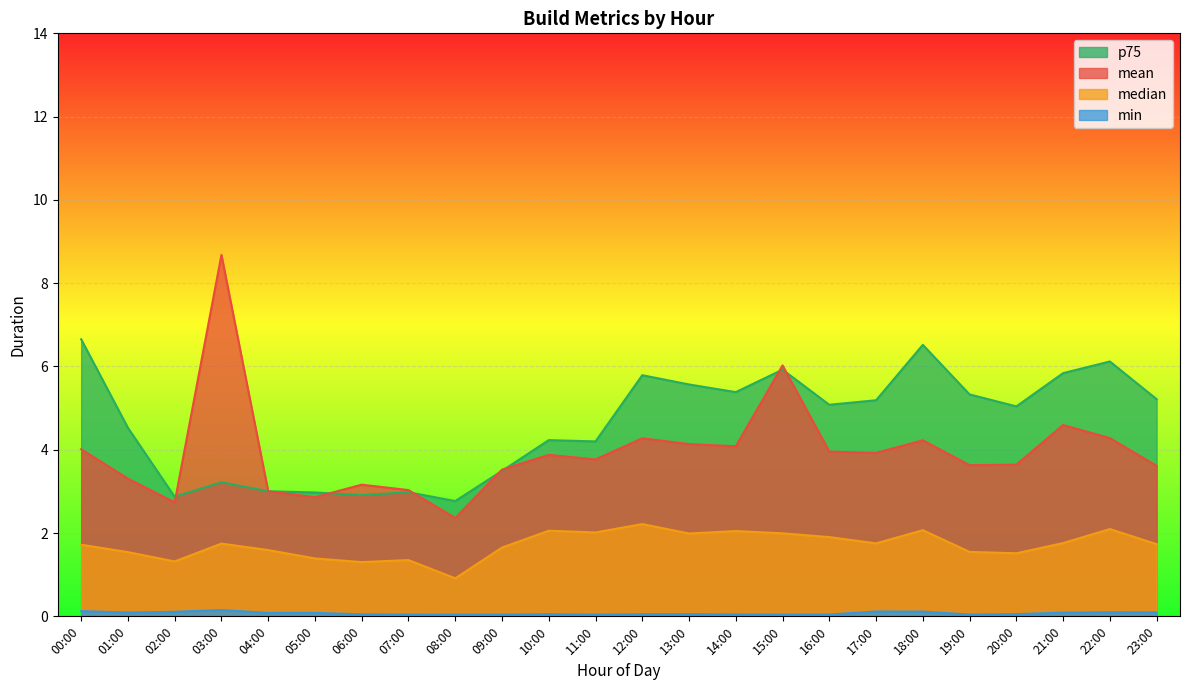

How many distinct data groups are displayed?

4